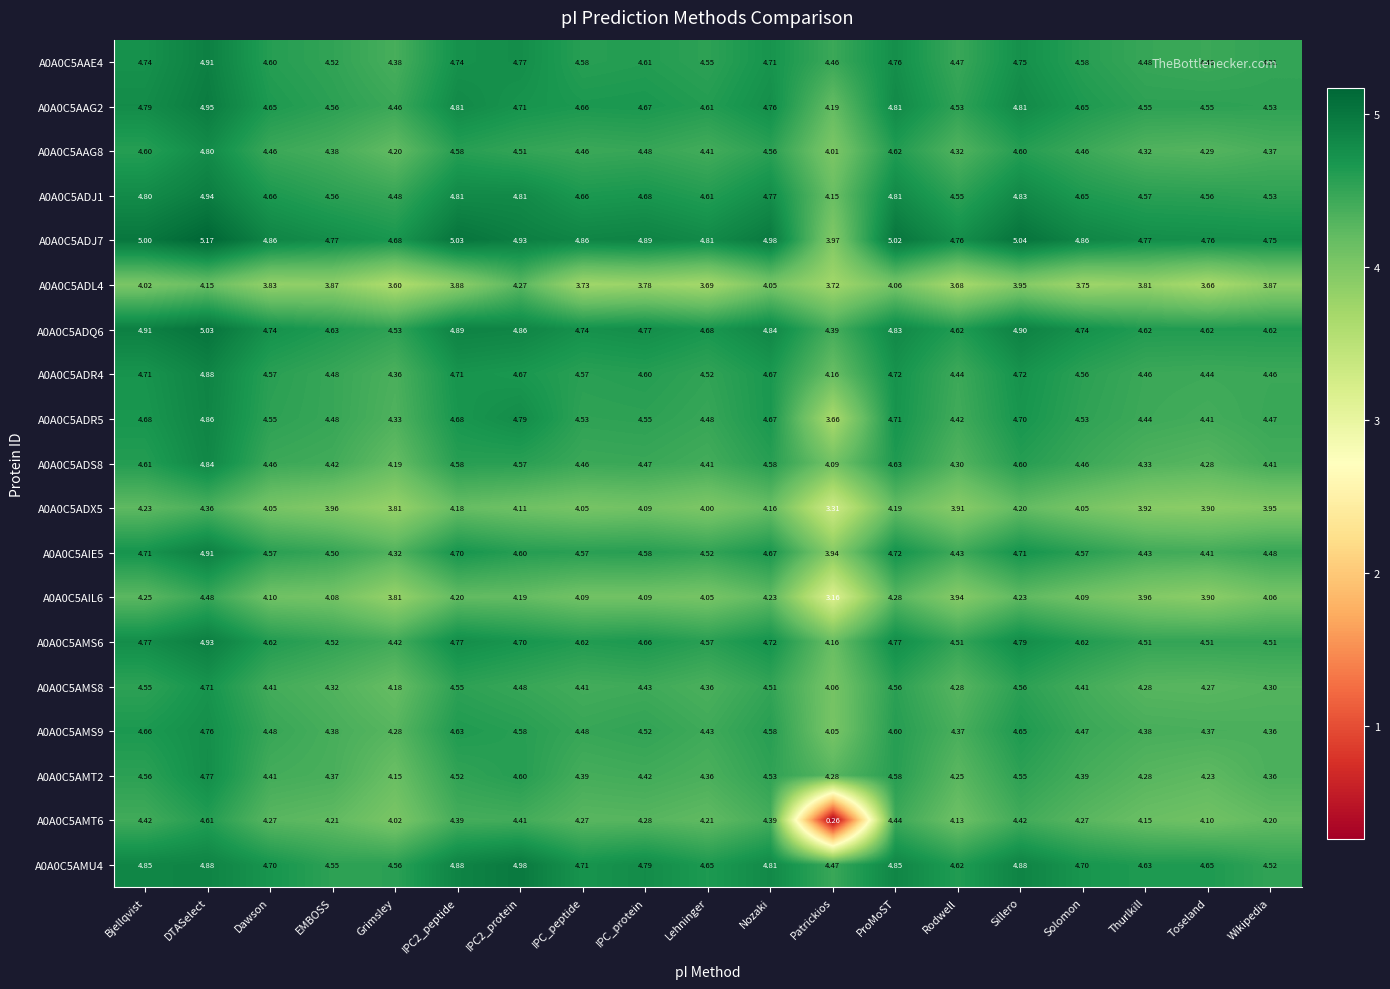

What is the total value across all series at IPC_protein?

85.4